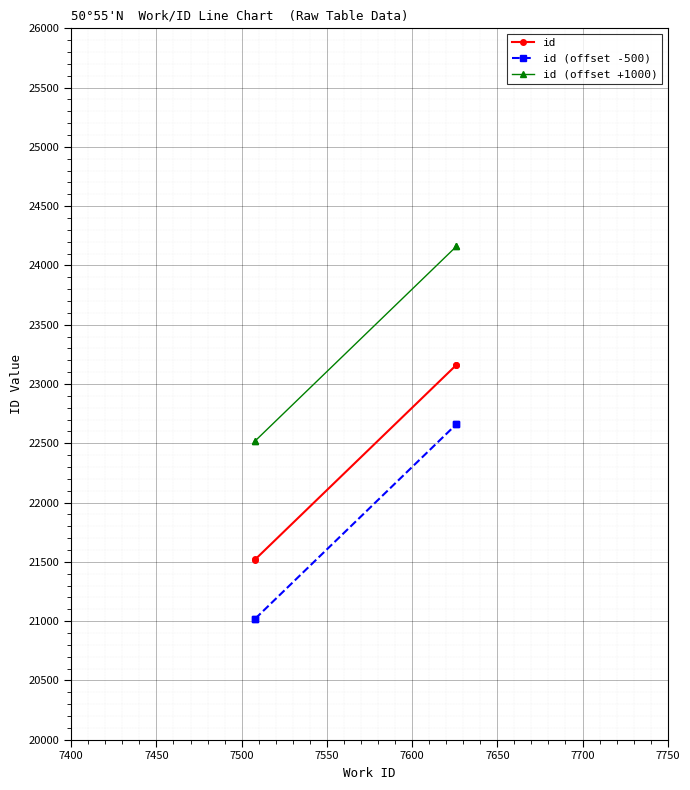

What is the difference between the highest and lowest values at 7400?

1500